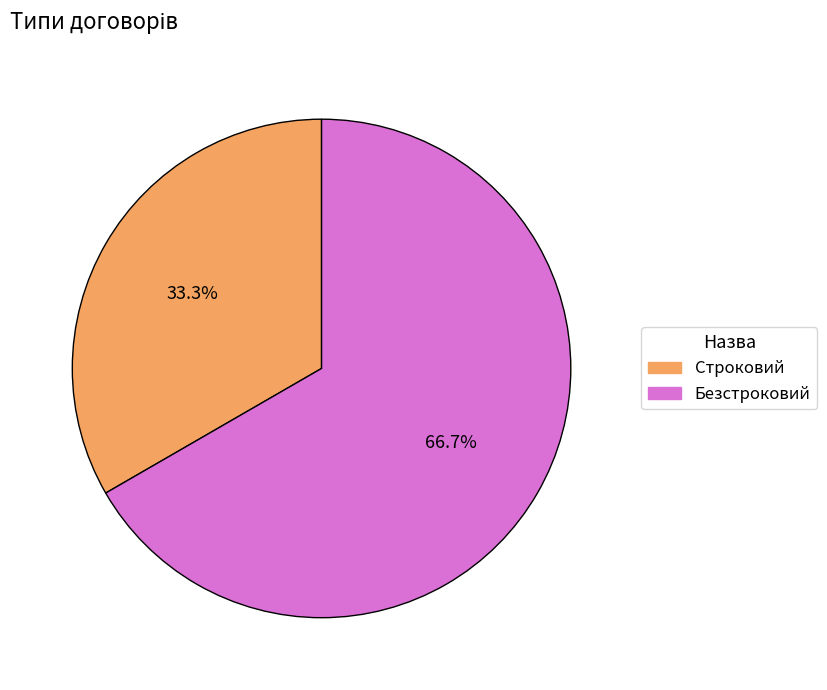

Does any single category account for the majority?

Yes